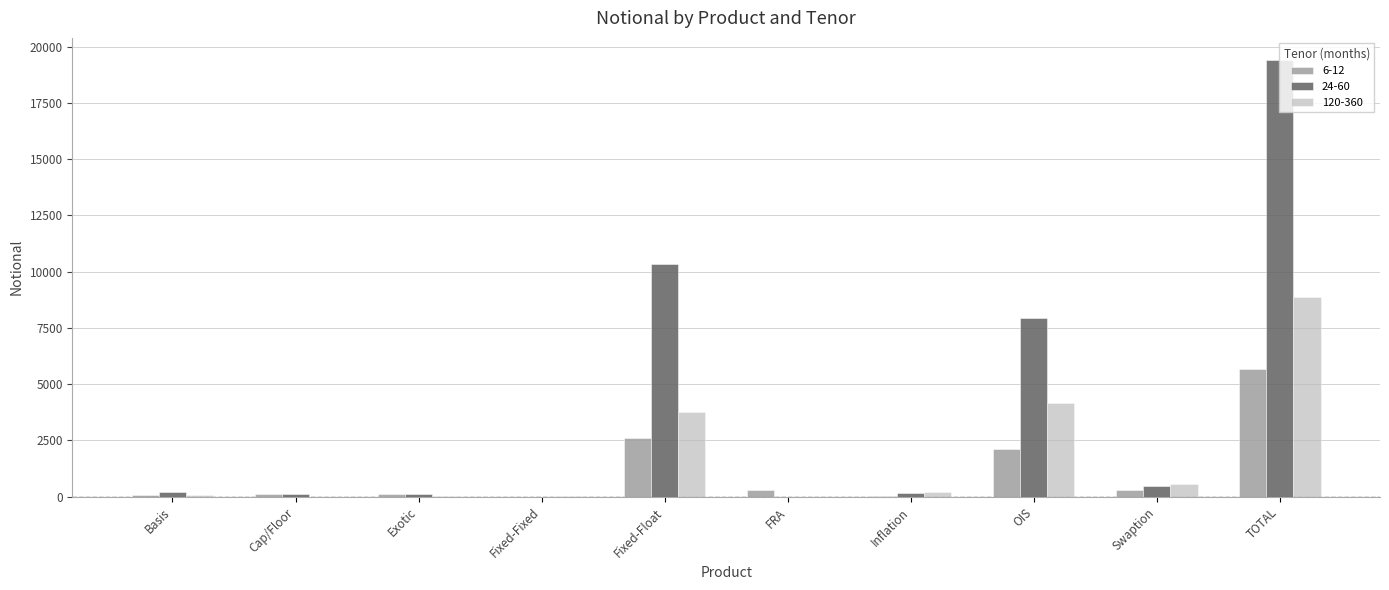

At which category is the sum across all series the highest?

TOTAL